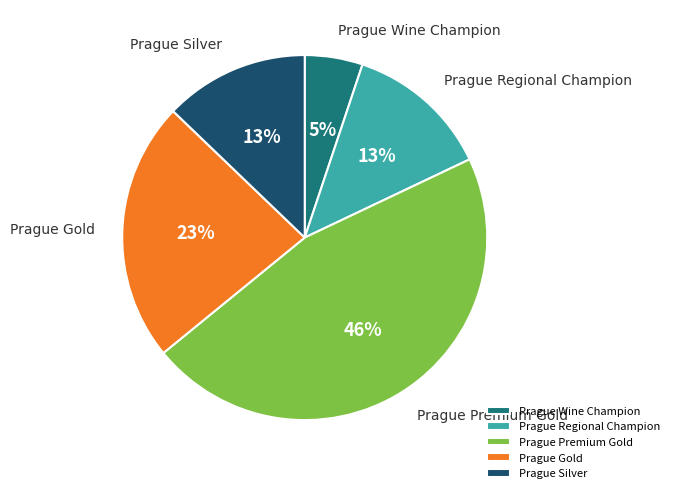

What percentage is the Prague Silver slice, to the nearest percent?

13%